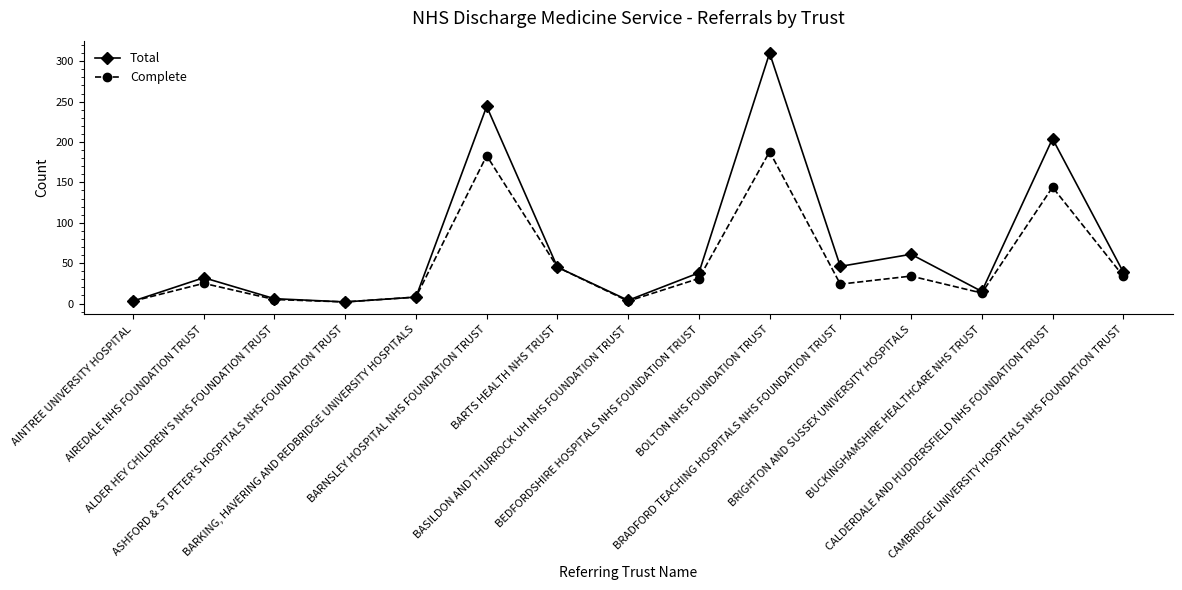

True or false: Complete has more than 0 interior local peaks.

True